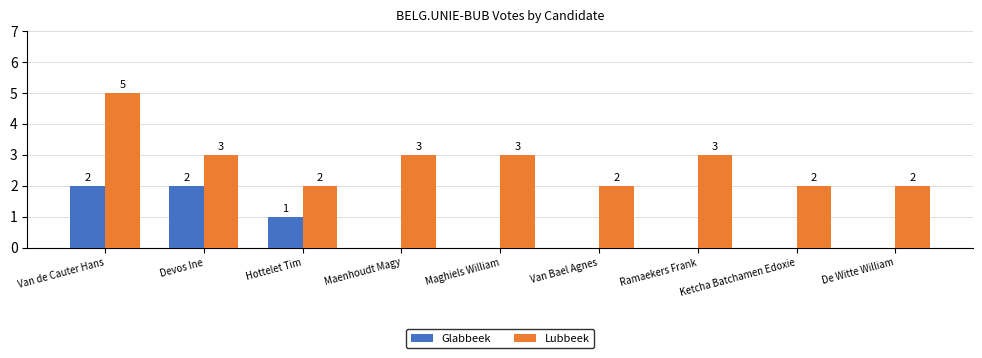

What is the approximate value of Lubbeek at Ketcha Batchamen Edoxie?

2